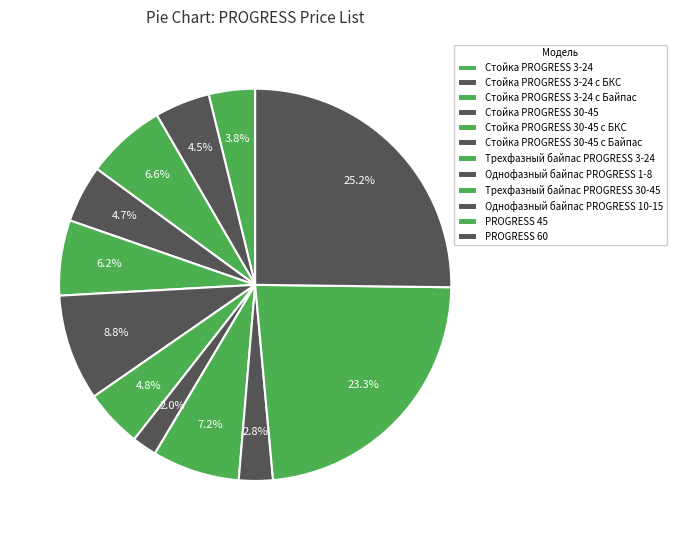

Which category has the smallest portion of the pie?

Однофазный байпас PROGRESS 1-8